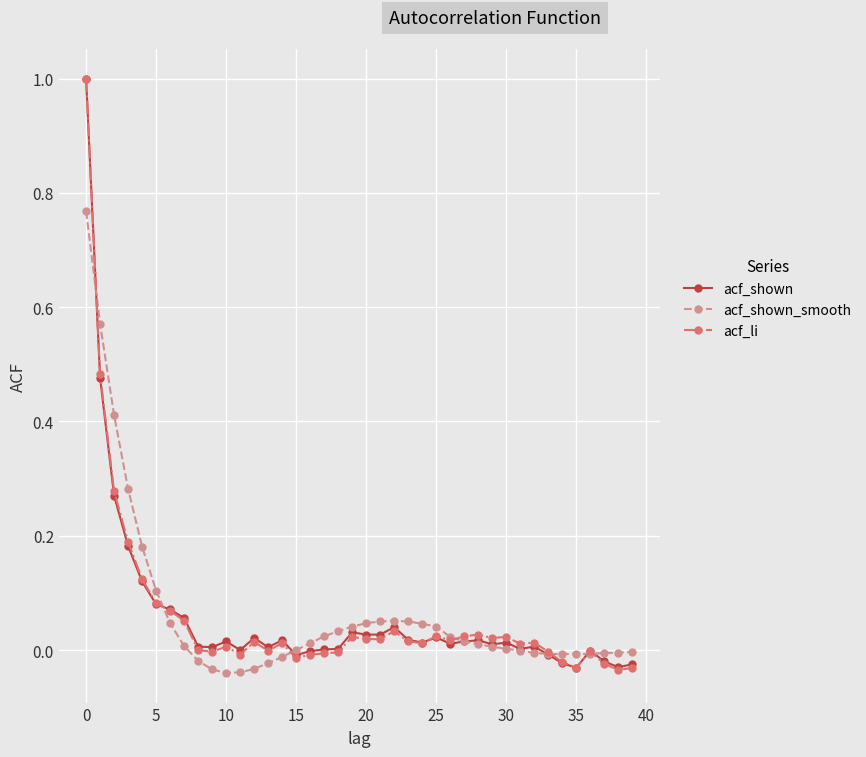

True or false: acf_shown has more than 1 points higher than both neighbors.

True